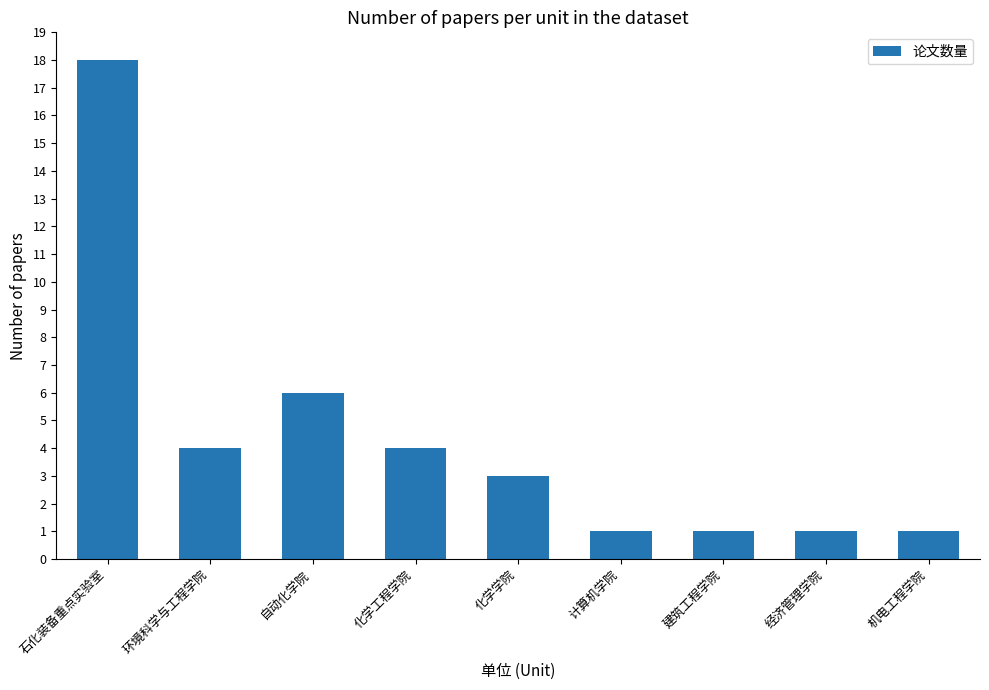

What is the label of the 9th bar from the right?

石化装备重点实验室